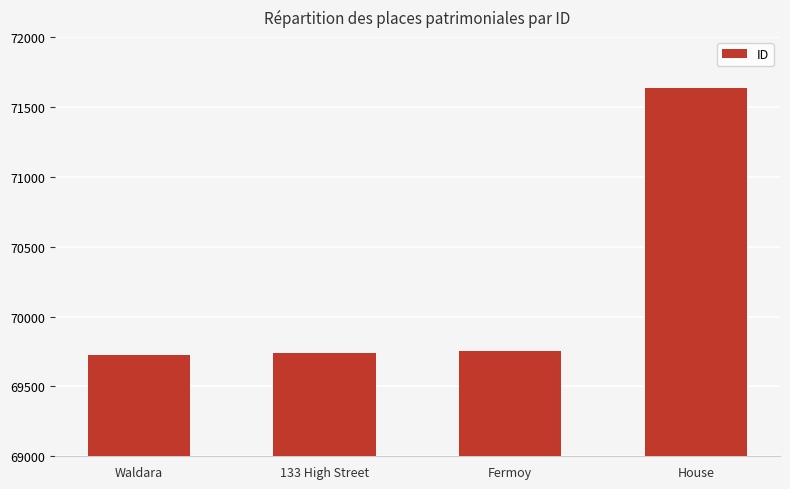

What is the label of the 3rd bar from the left?

Fermoy